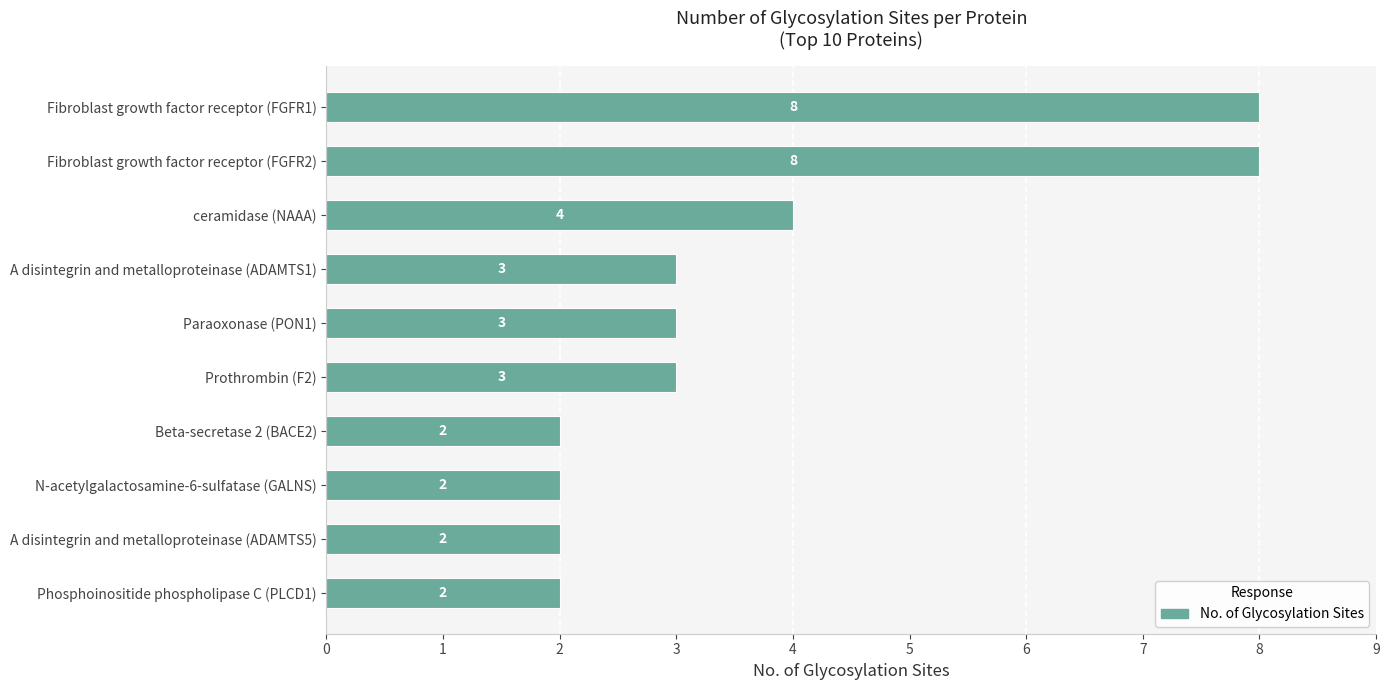

True or false: the data shows 1 at ceramidase (NAAA).

False